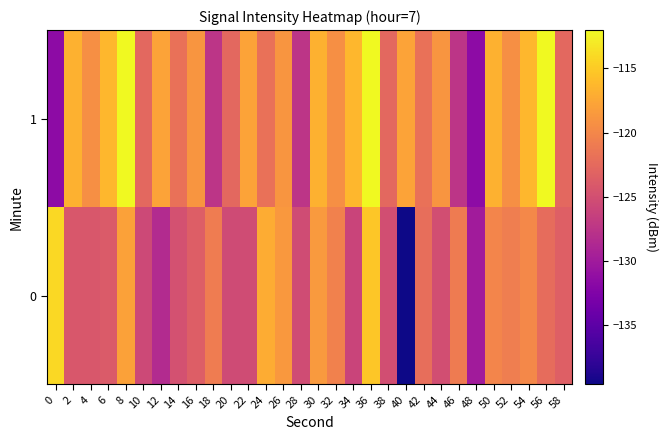

How many distinct data groups are displayed?

2